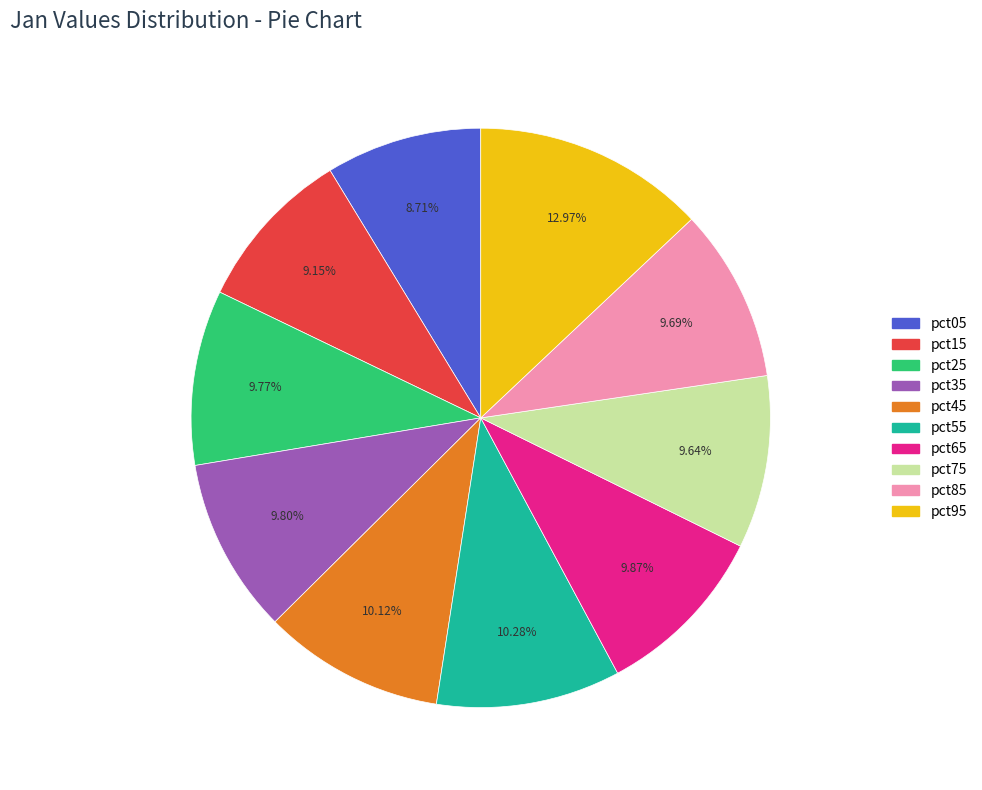

Do pct55 and pct75 together represent more than half of the pie?

No